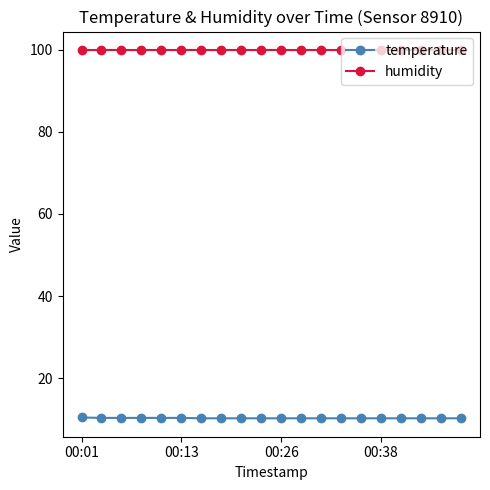

What is the minimum value shown in the chart?

10.3